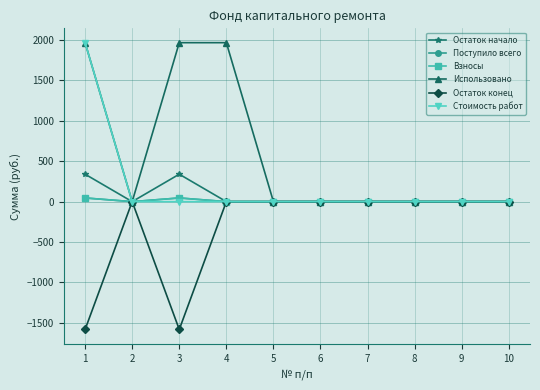

At 9, list the series in order from largest to smallest.

Остаток начало, Поступило всего, Взносы, Использовано, Остаток конец, Стоимость работ